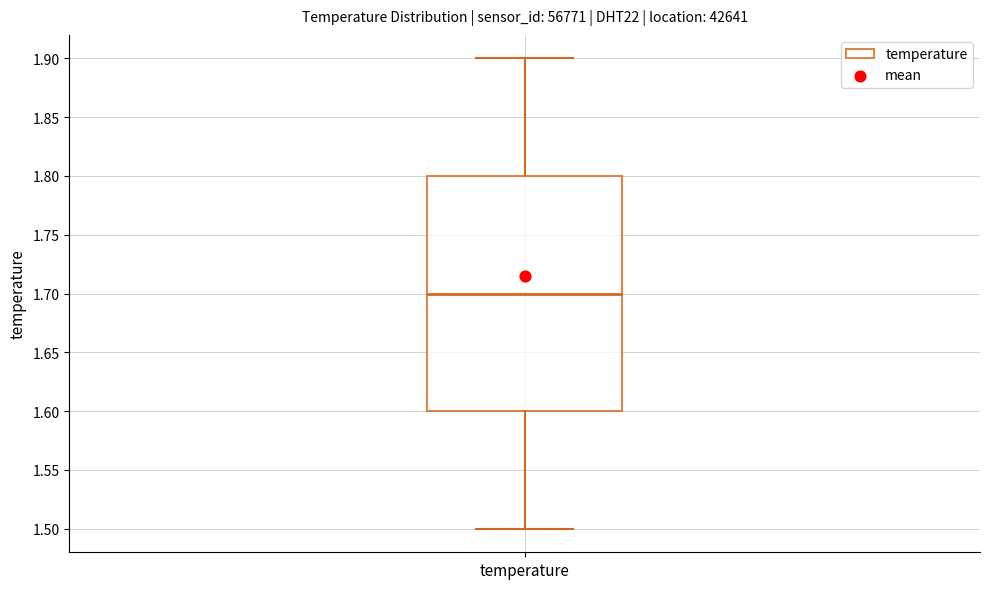

Transcribe this box plot: give where the median line is, the range the box spans, and where the two whiskers end, as read against the y-axis. The values are not printed on the chart, so give them approximately, as read against the axis.

median 1.7, box 1.6 to 1.8, whiskers 1.5 to 1.9